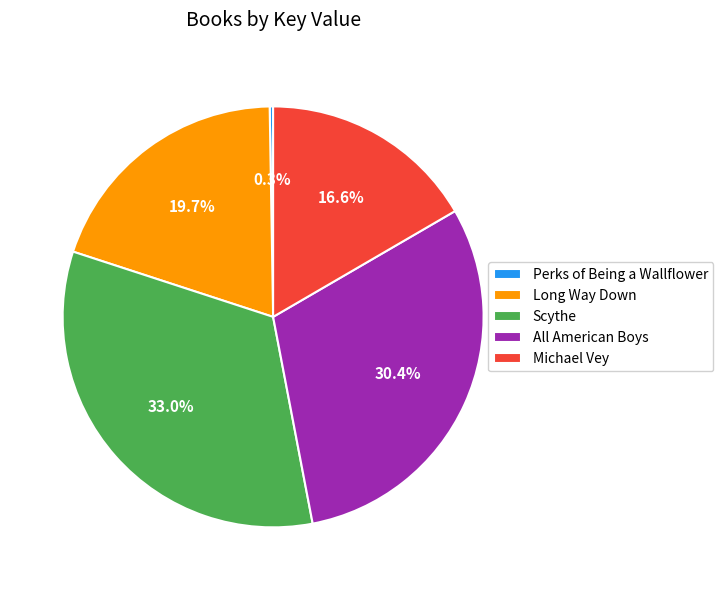

Combined, what portion of the pie is All American Boys and Scythe?

63.4%